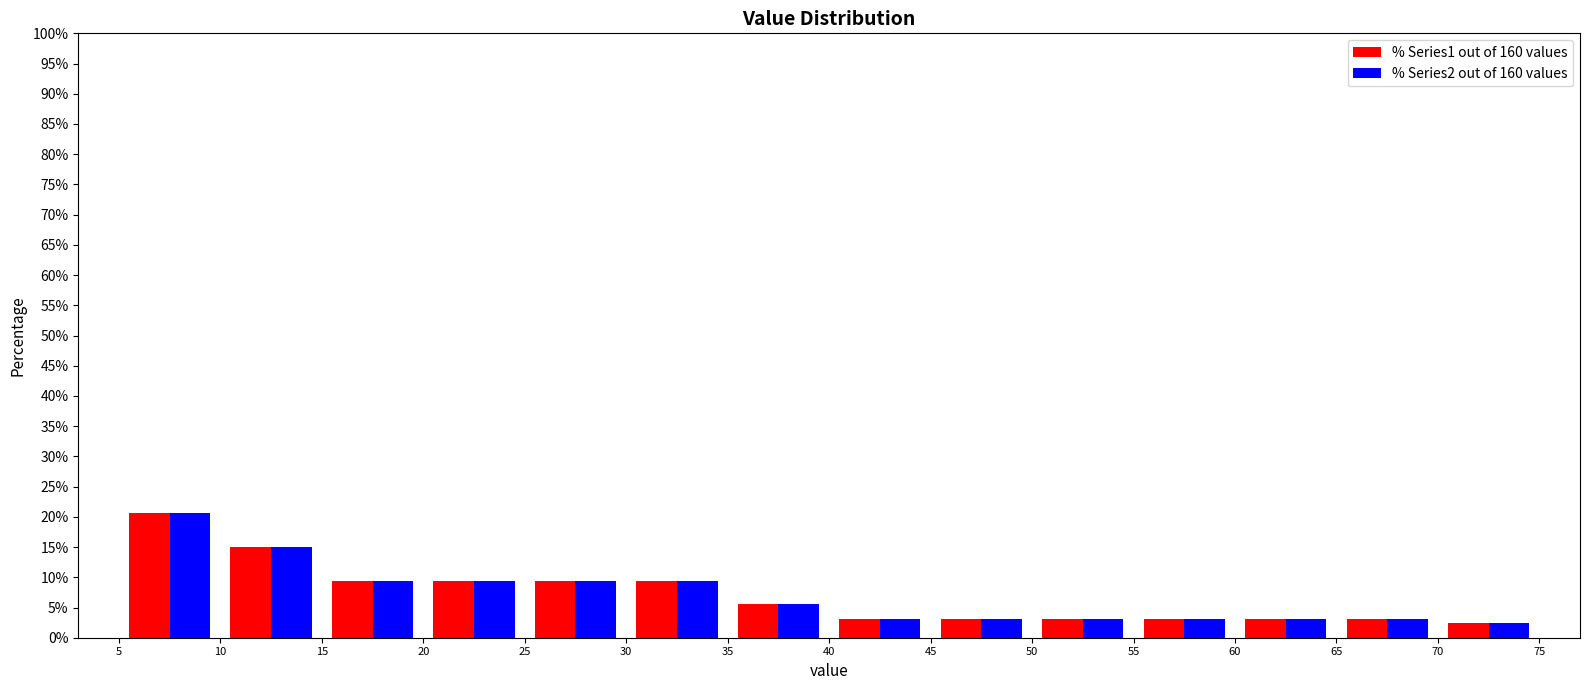

Reading left to right, list every range on the x-axis with the height of the bar of each series over it. The values are not printed on the chart, so give them approximately, as read against the axis.

5 to 10: % Series1 out of 160 values=20.5	% Series2 out of 160 values=20.5
10 to 15: % Series1 out of 160 values=15.0	% Series2 out of 160 values=15.0
15 to 20: % Series1 out of 160 values=9.5	% Series2 out of 160 values=9.5
20 to 25: % Series1 out of 160 values=9.5	% Series2 out of 160 values=9.5
25 to 30: % Series1 out of 160 values=9.5	% Series2 out of 160 values=9.5
30 to 35: % Series1 out of 160 values=9.5	% Series2 out of 160 values=9.5
35 to 40: % Series1 out of 160 values=5.5	% Series2 out of 160 values=5.5
40 to 45: % Series1 out of 160 values=3.0	% Series2 out of 160 values=3.0
45 to 50: % Series1 out of 160 values=3.0	% Series2 out of 160 values=3.0
50 to 55: % Series1 out of 160 values=3.0	% Series2 out of 160 values=3.0
55 to 60: % Series1 out of 160 values=3.0	% Series2 out of 160 values=3.0
60 to 65: % Series1 out of 160 values=3.0	% Series2 out of 160 values=3.0
65 to 70: % Series1 out of 160 values=3.0	% Series2 out of 160 values=3.0
70 to 75: % Series1 out of 160 values=2.5	% Series2 out of 160 values=2.5